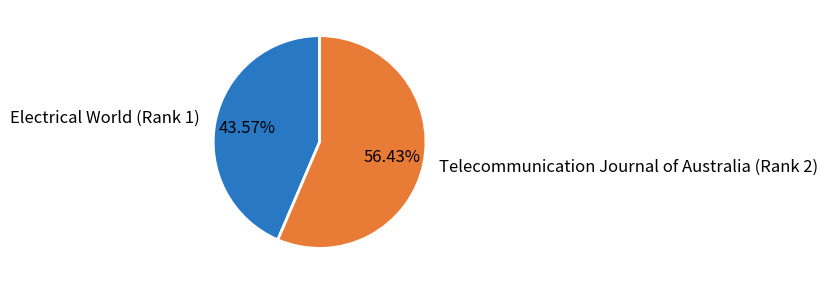

What percentage is the Telecommunication Journal of Australia (Rank 2) slice, to the nearest percent?

56%